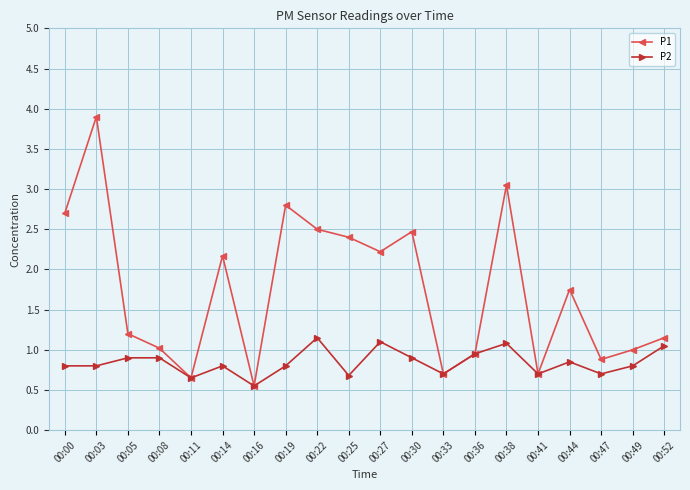

At which category is the sum across all series the highest?

00:03